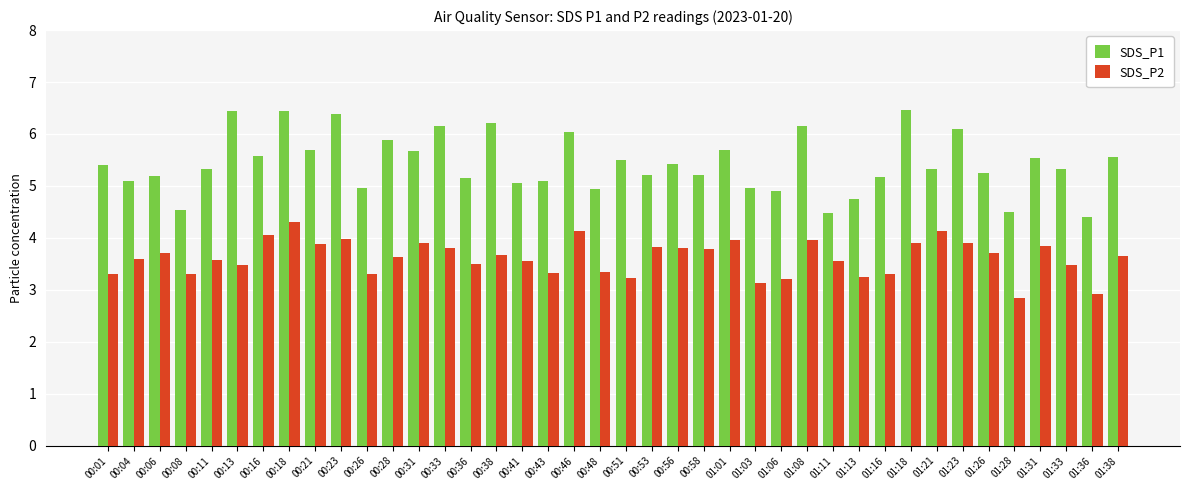

True or false: SDS_P1 has a value of 2.4 at 00:21.

False